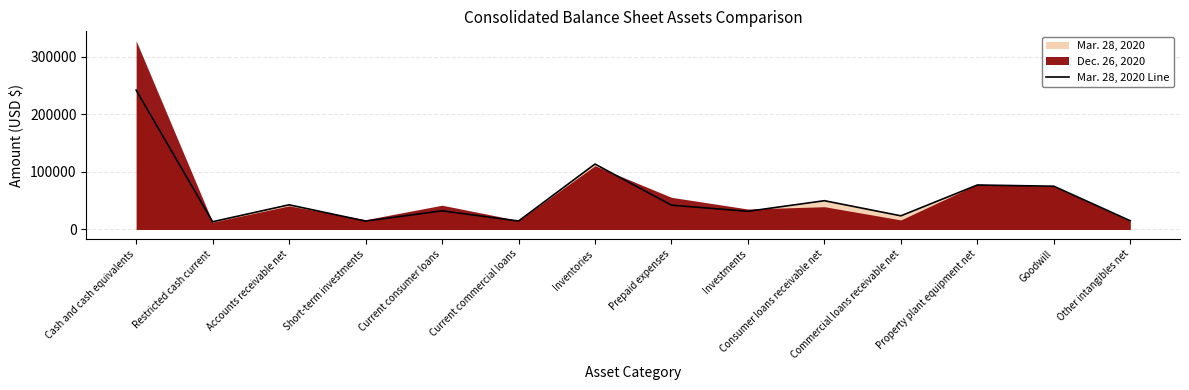

Reading left to right, list all the values displayed in this chart.

241826	13446	42800	14582	32376	14657	113535	42197	31557	49928	23685	77190	75090	15110